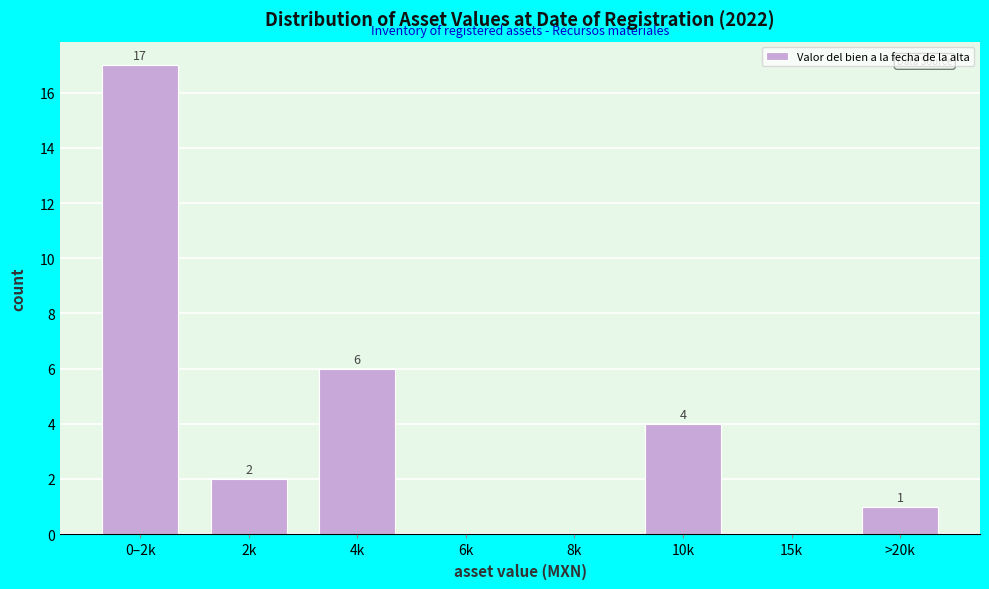

Reading left to right, transcribe all the data shown in this chart.

0–2k=17	2k=2	4k=6	6k=0	8k=0	10k=4	15k=0	>20k=1